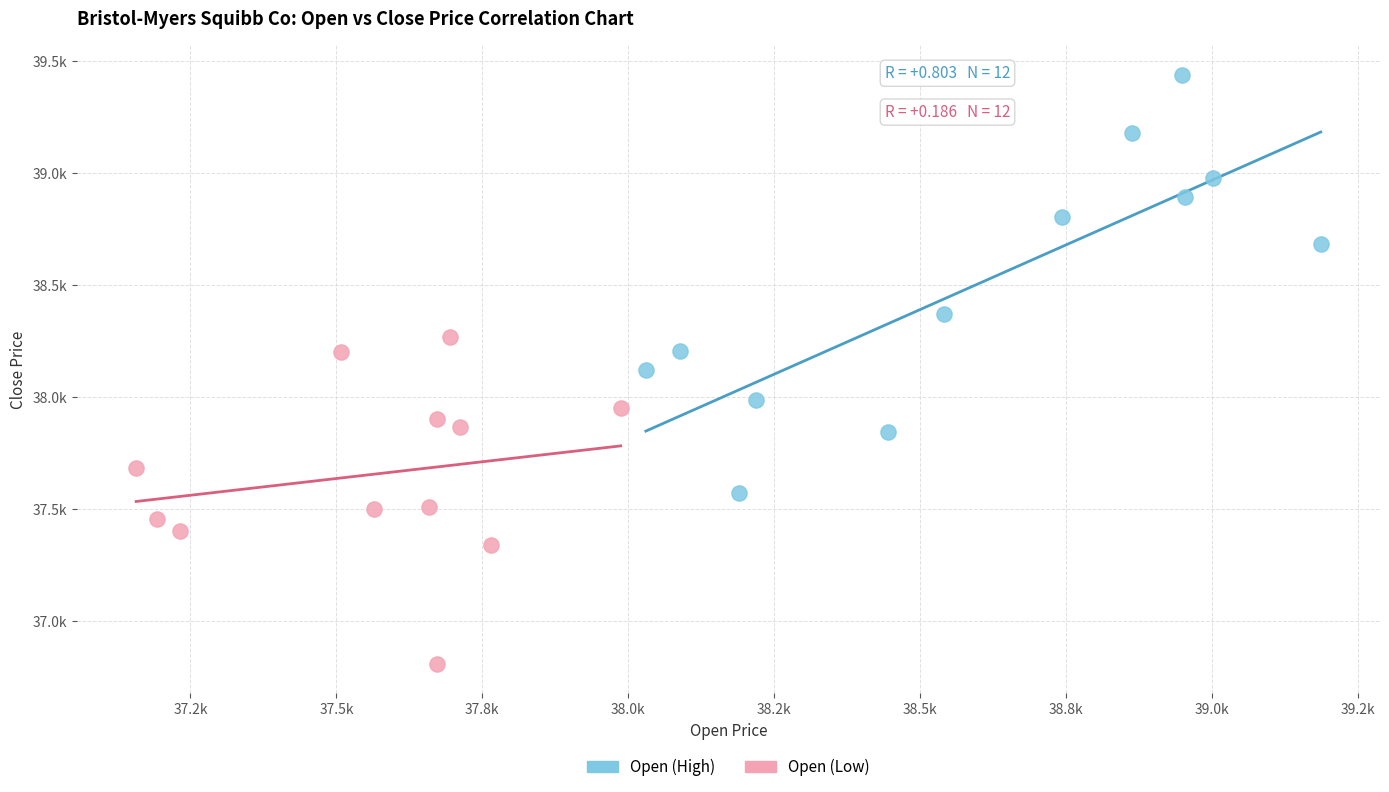

Which series has the largest Y range (max minus min)?

Open (High)